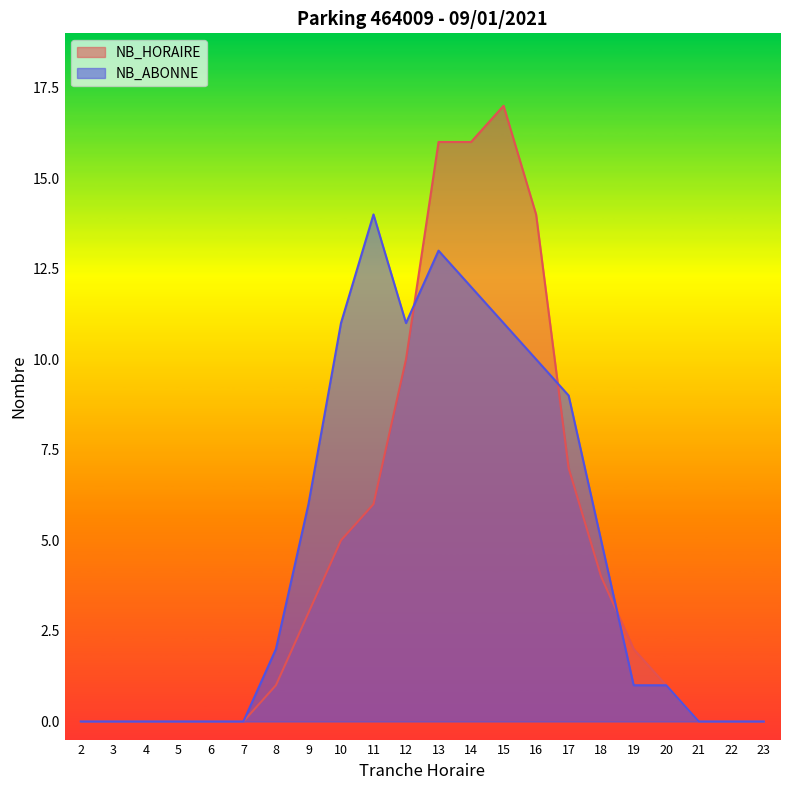

True or false: NB_ABONNE and NB_HORAIRE intersect in this chart.

True